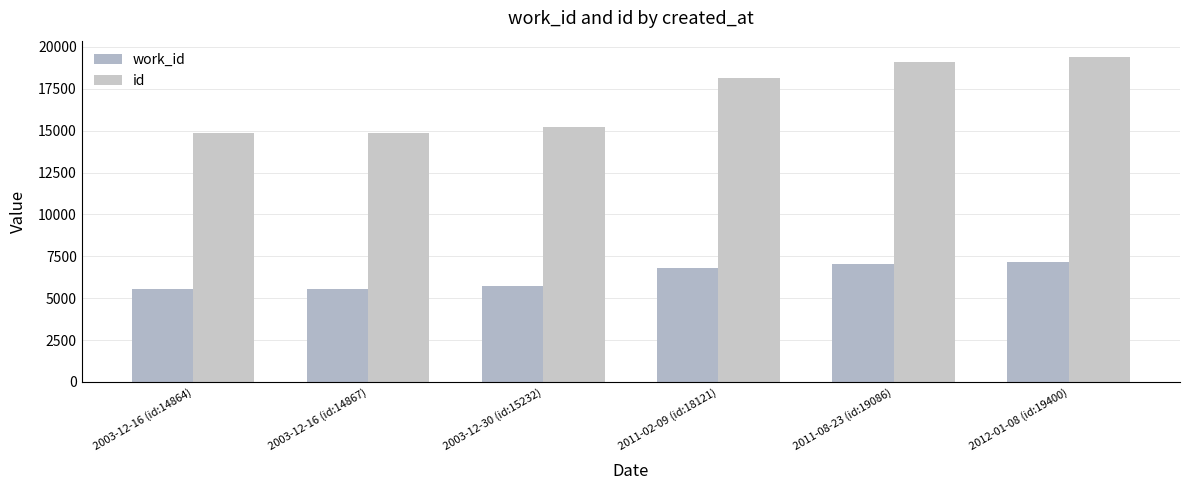

List the series in order of their peak value, highest first.

id, work_id